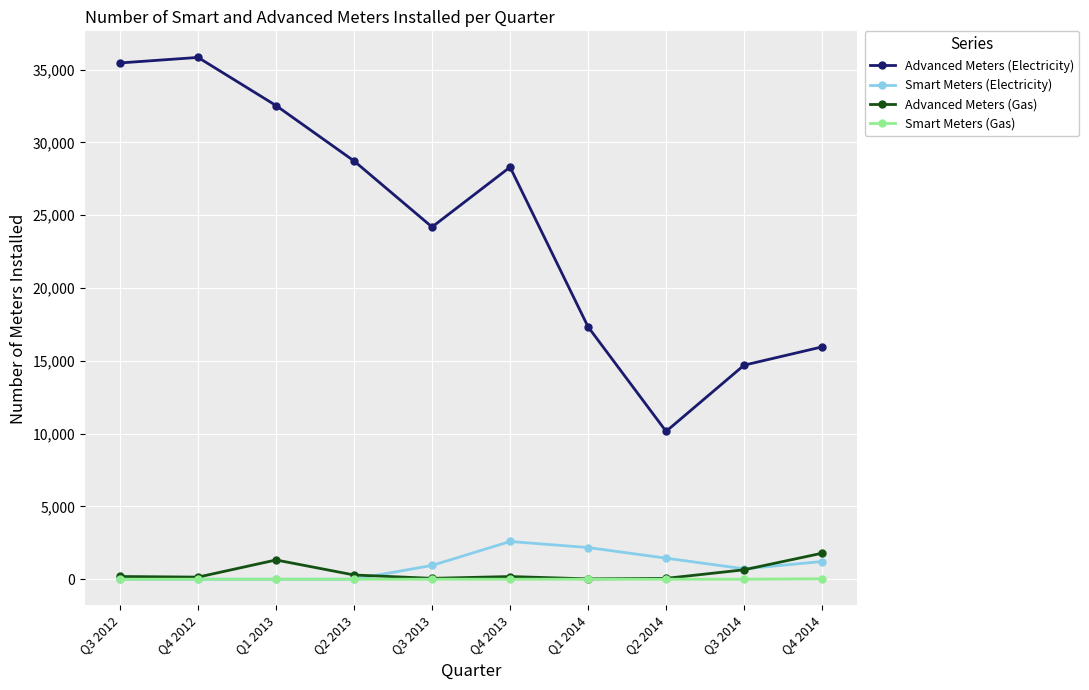

True or false: Smart Meters (Electricity) and Advanced Meters (Electricity) cross at least once.

False